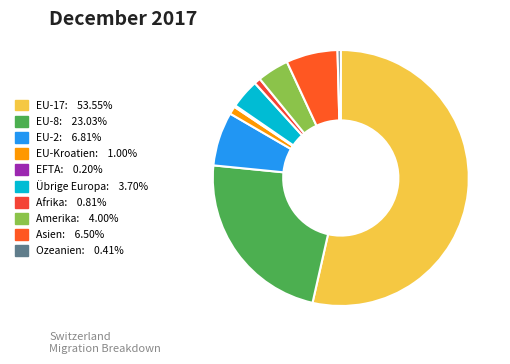

True or false: Übrige Europa accounts for 16% of the total.

False